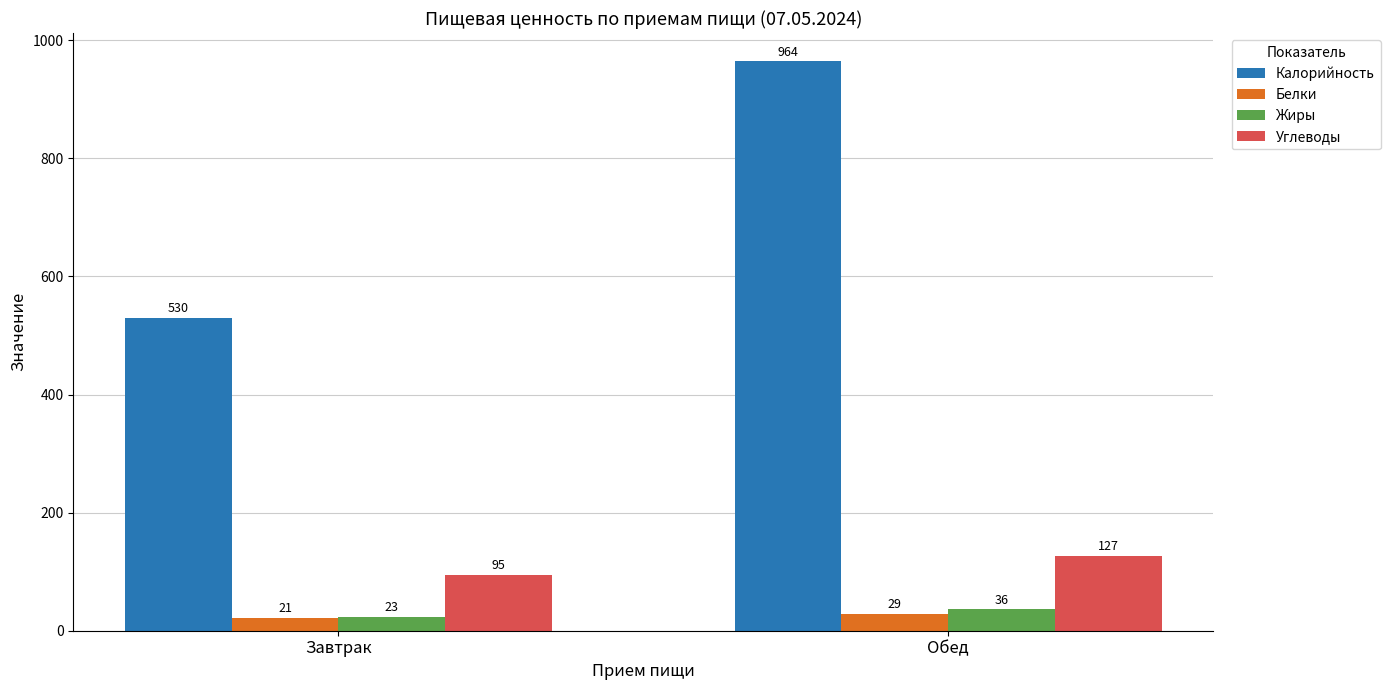

What is the sum of the Белки values at Завтрак and Обед?

50